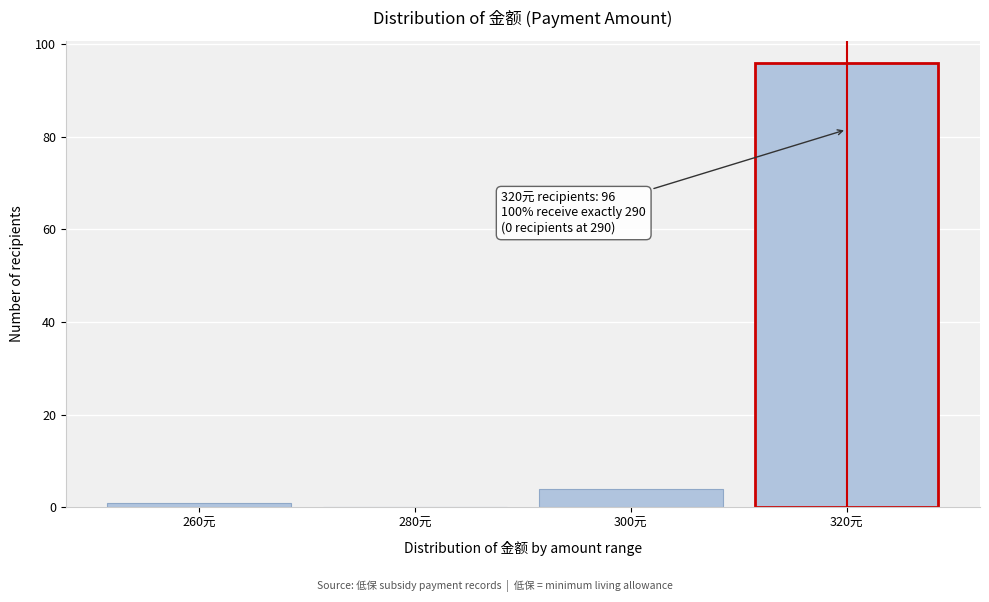

Over which range of the x-axis is the bar tallest?

310 to 330